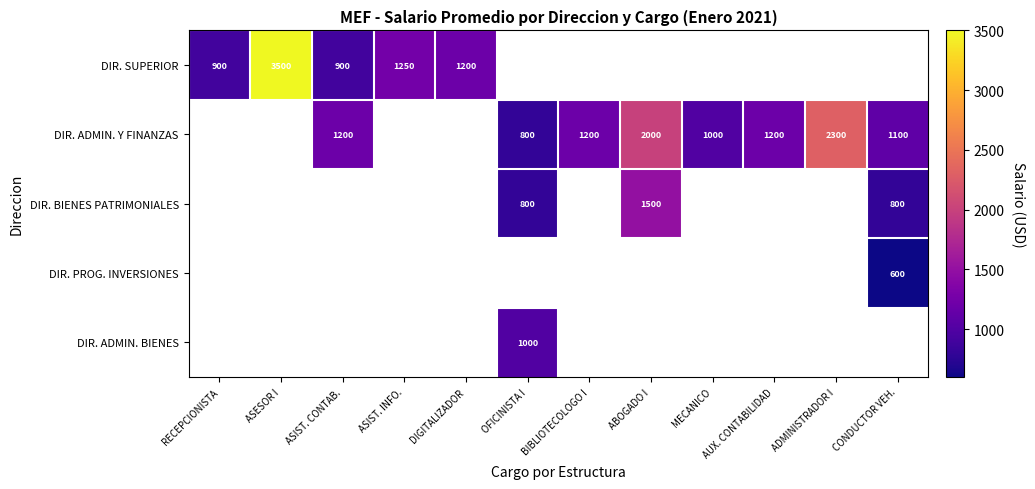

Is the value of DIR. BIENES PATRIMONIALES at ABOGADO I greater than the value of DIR. SUPERIOR at RECEPCIONISTA?

Yes